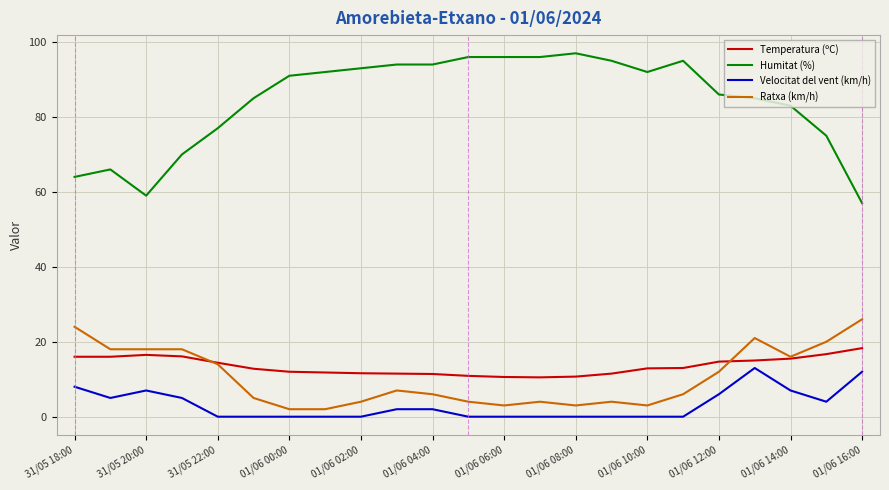

Which series has the largest total across all categories?

Humitat (%)